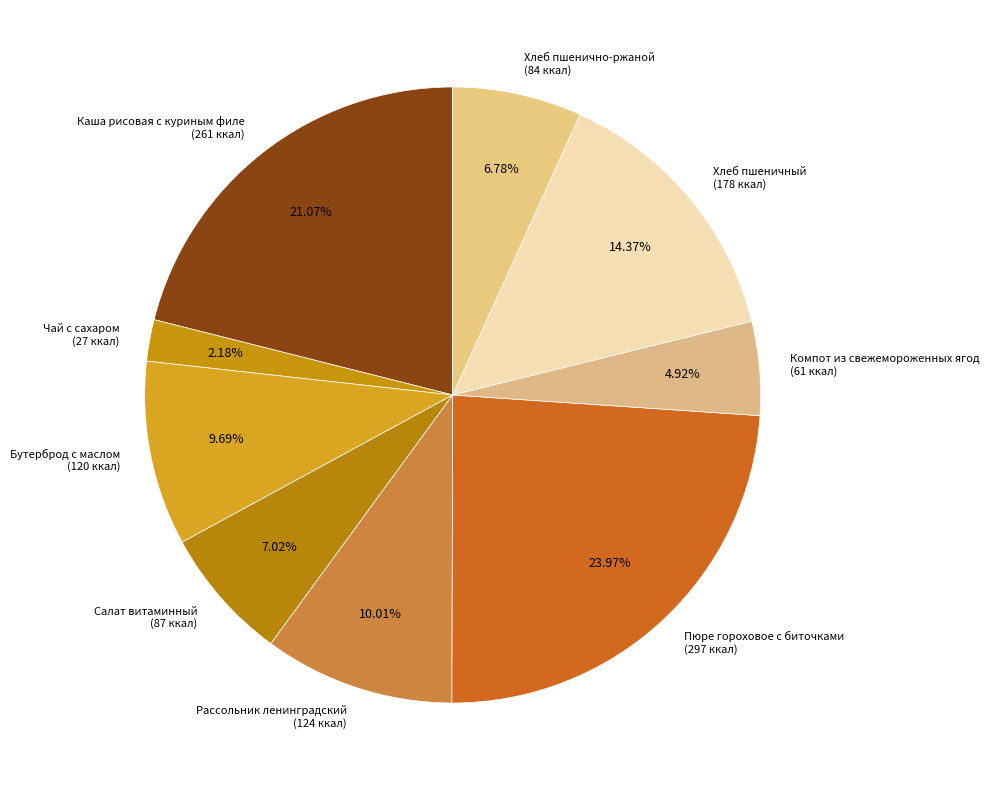

Is there a majority slice in this chart?

No